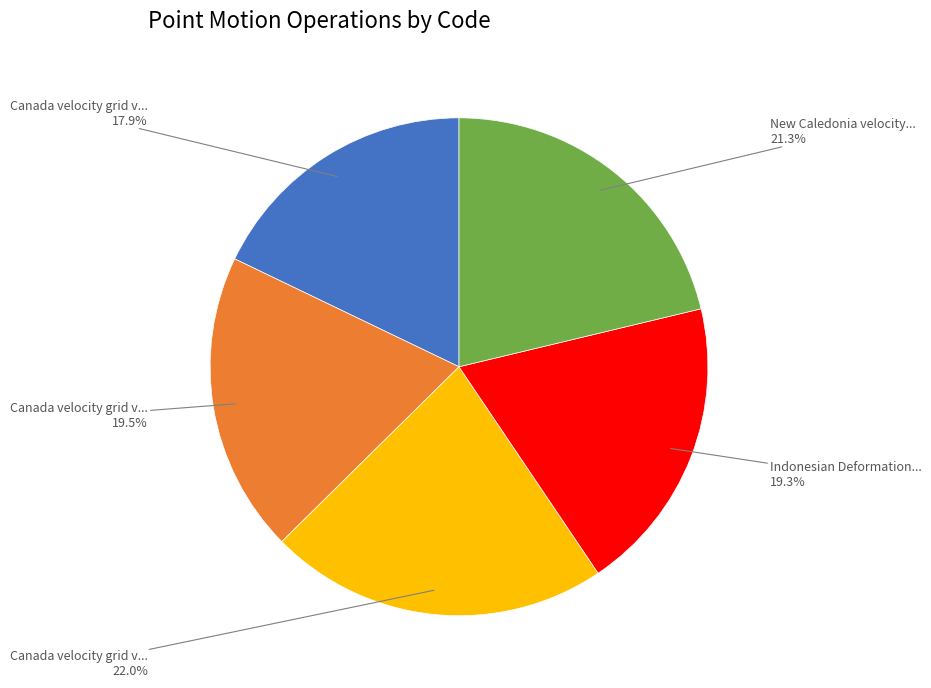

Is there a majority slice in this chart?

No